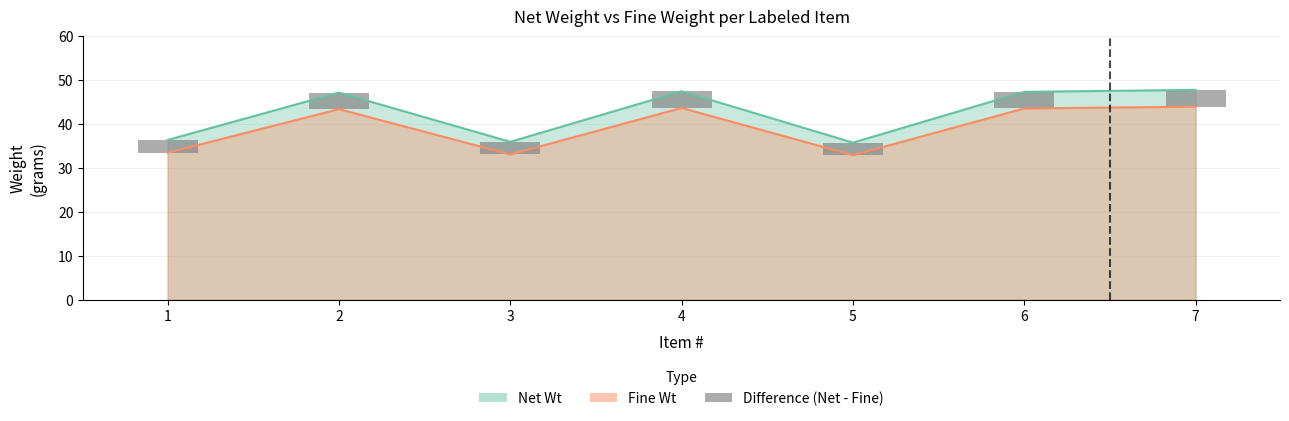

Reading left to right, transcribe all the data shown in this chart.

1=2.9	2=3.8	3=2.9	4=3.8	5=2.9	6=3.8	7=3.8